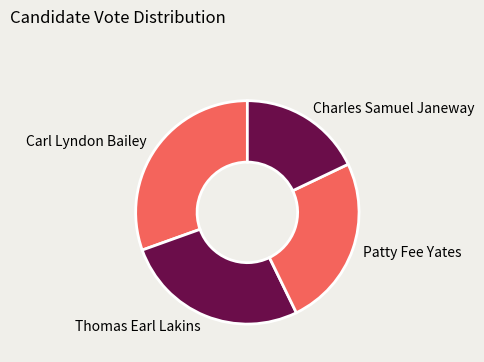

Does Patty Fee Yates represent more than half of the total?

No